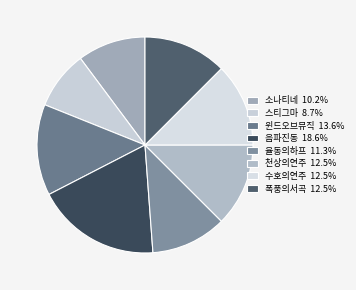

To the nearest percent, what percentage of the pie is 음파진동?

19%